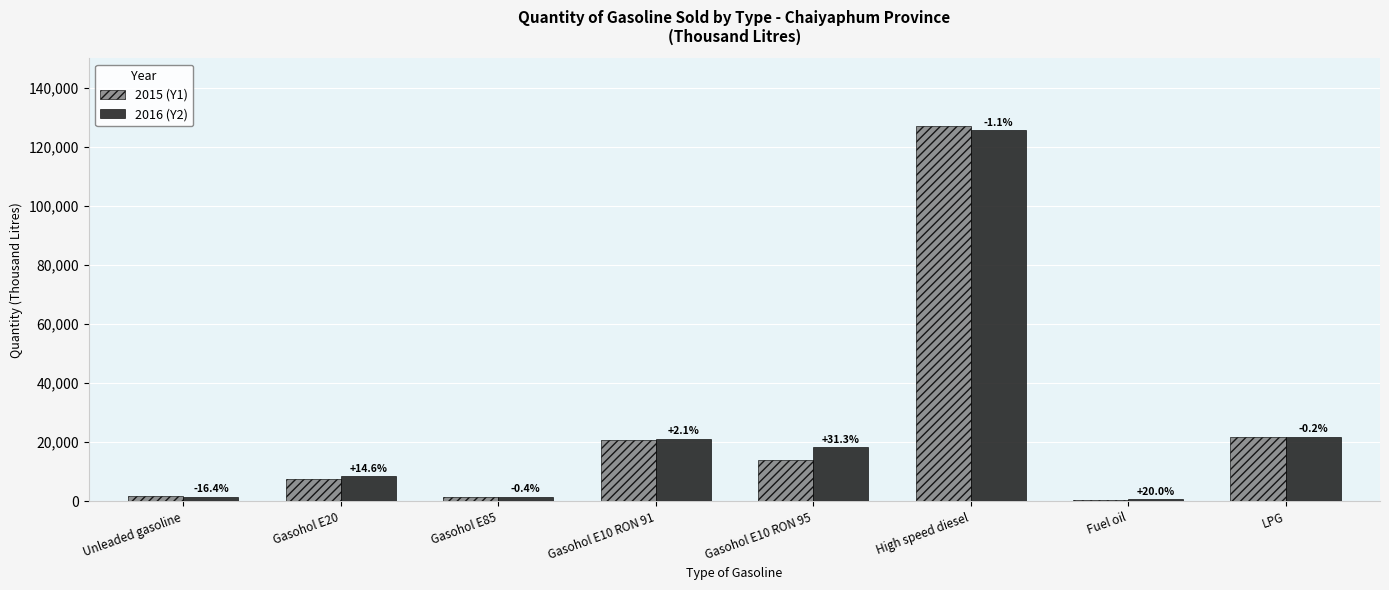

At which label does 2016 (Y2) reach its peak?

High speed diesel